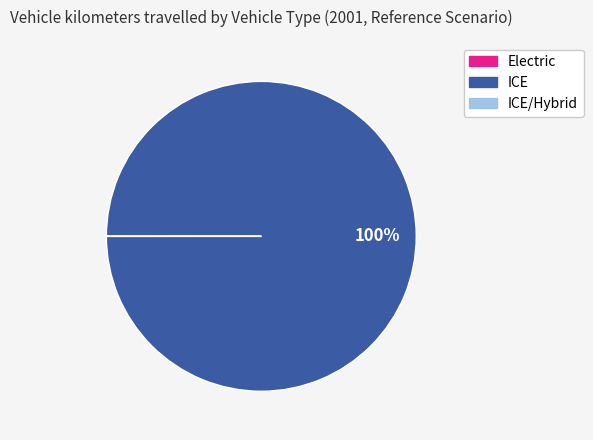

Is there any slice that represents more than half of the pie?

Yes